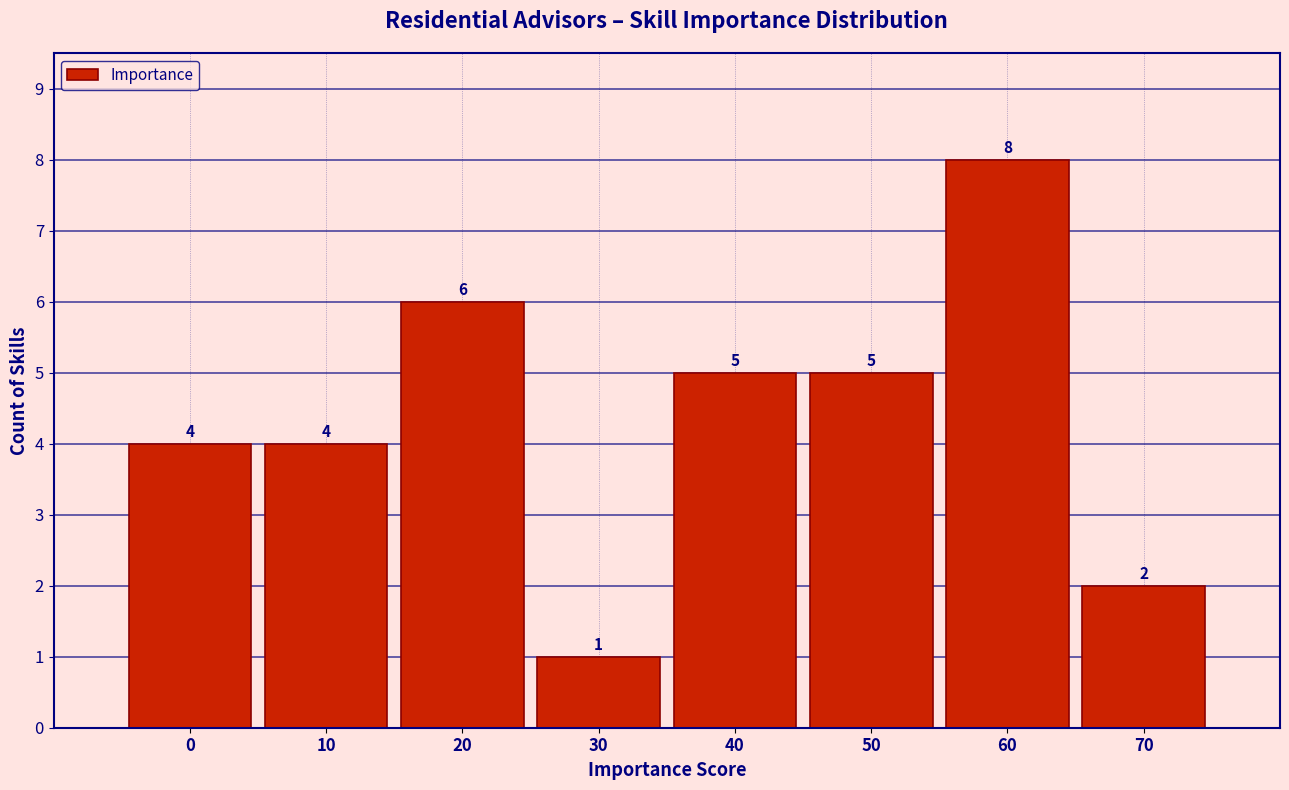

Reading left to right, transcribe all the data shown in this chart.

0=4	10=4	20=6	30=1	40=5	50=5	60=8	70=2